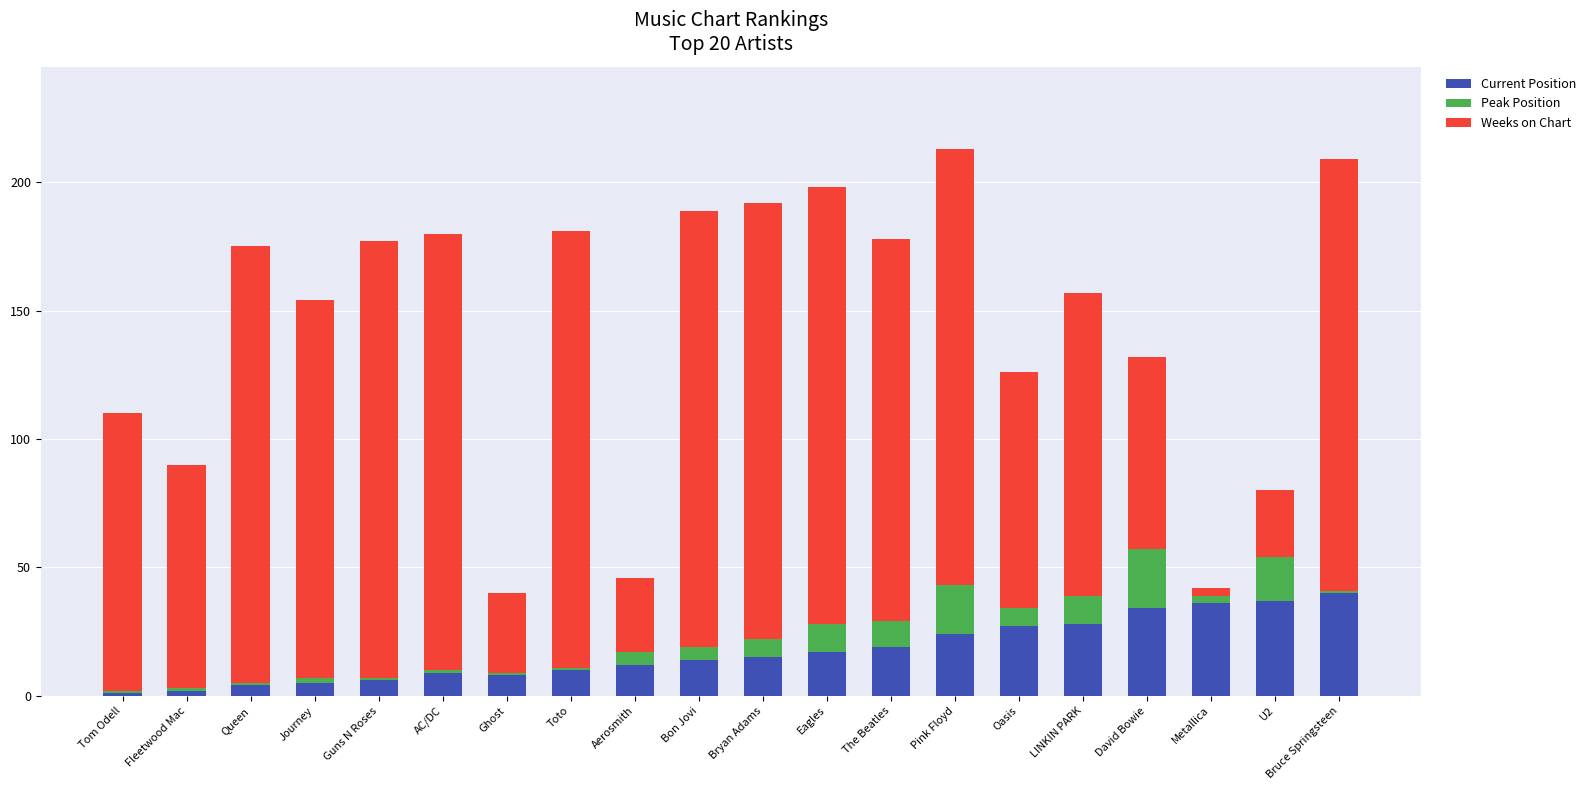

What is the sum of the Current Position values at The Beatles and David Bowie?

53